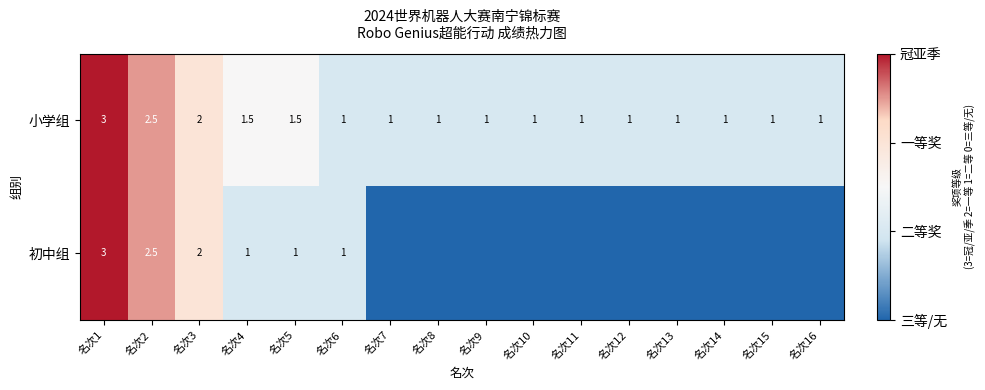

What value does the 小学组 series have at 名次12?

1.0